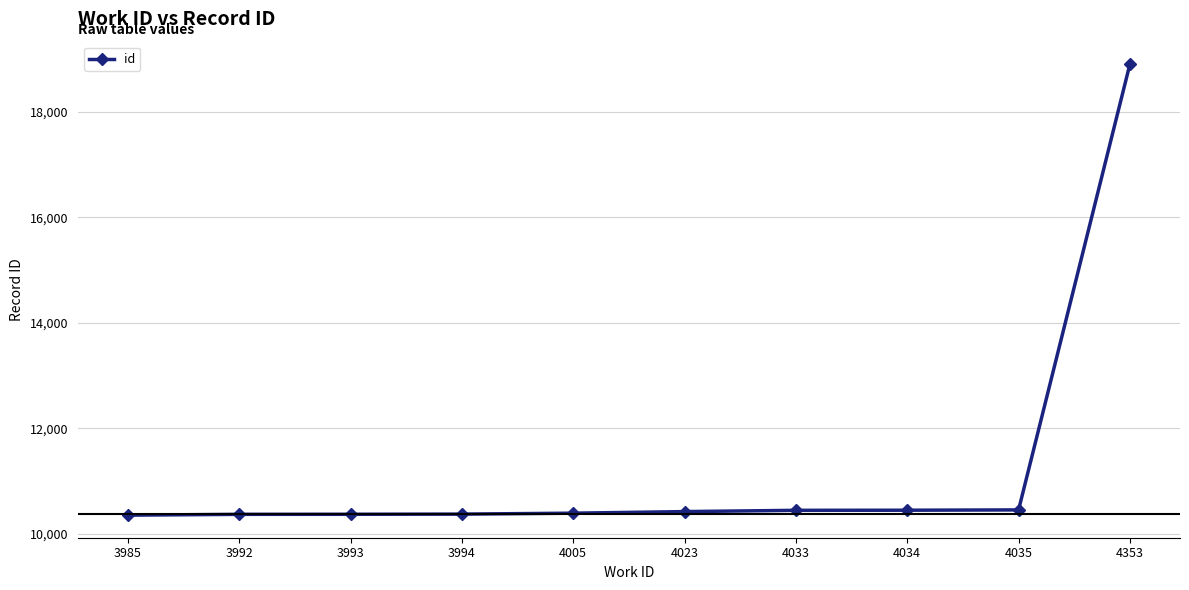

Read the value at 4353, to the nearest 50.

18900